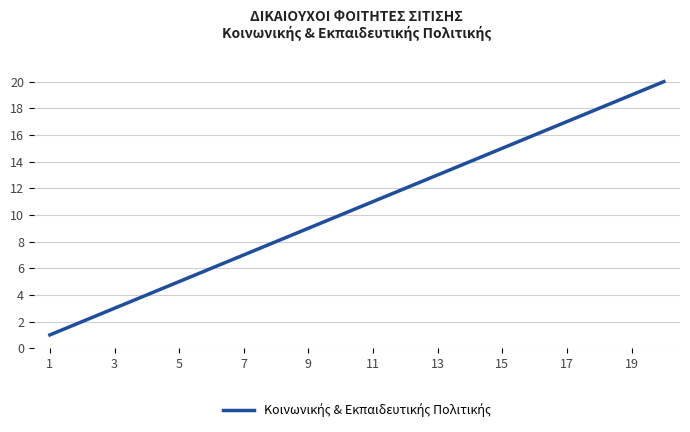

Is this an area chart (filled region under the line)?

No